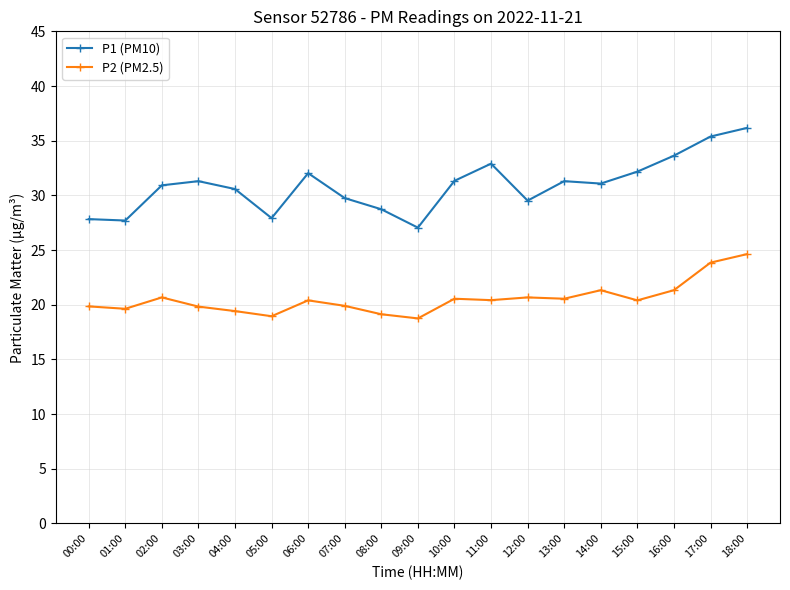

Is this an area chart (filled region under the line)?

No